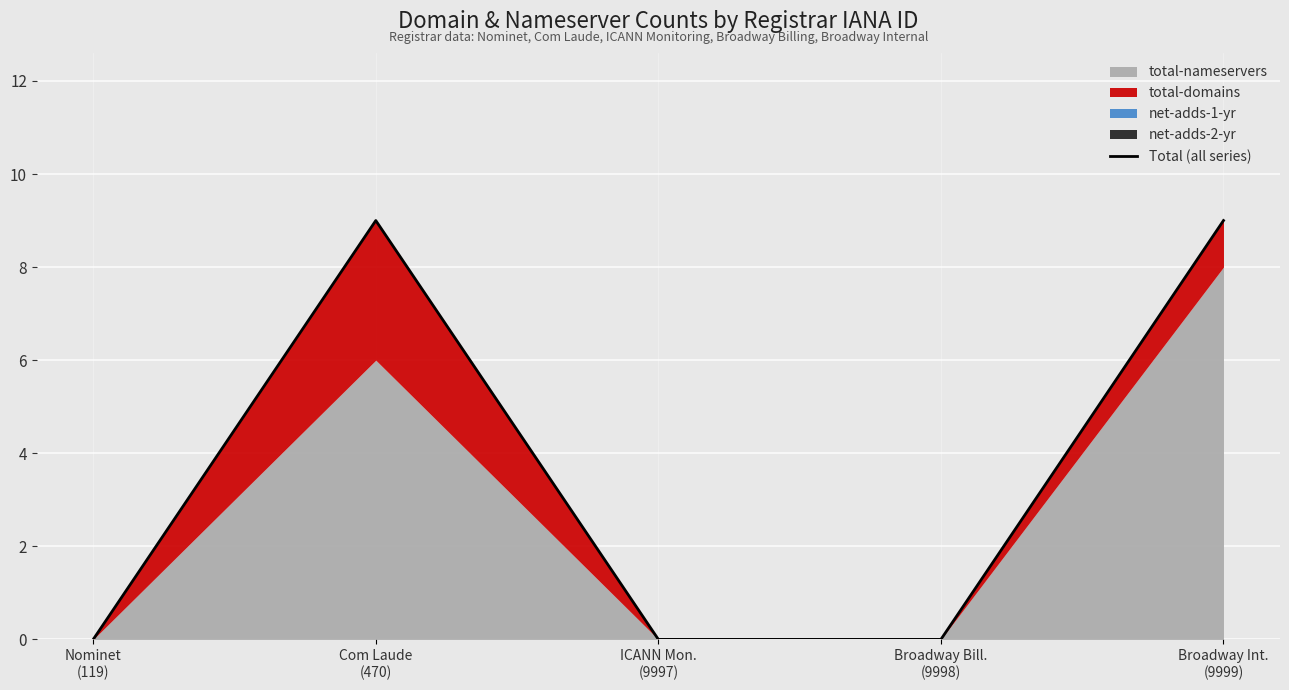

Reading right to left, list all the values displayed in this chart.

Broadway Int.
(9999)=9	Broadway Bill.
(9998)=0	ICANN Mon.
(9997)=0	Com Laude
(470)=9	Nominet
(119)=0